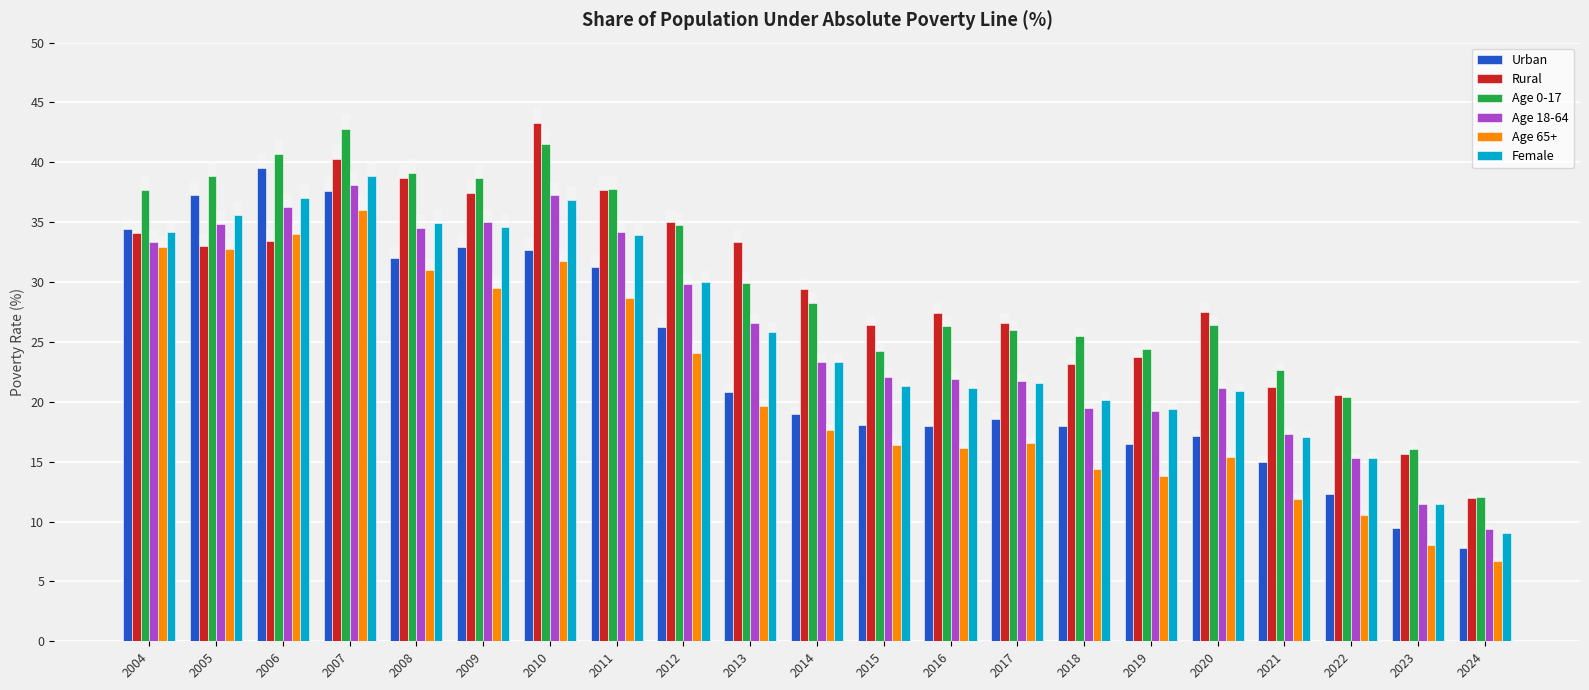

What is the sum of the Rural values at 2011 and 2019?

61.5